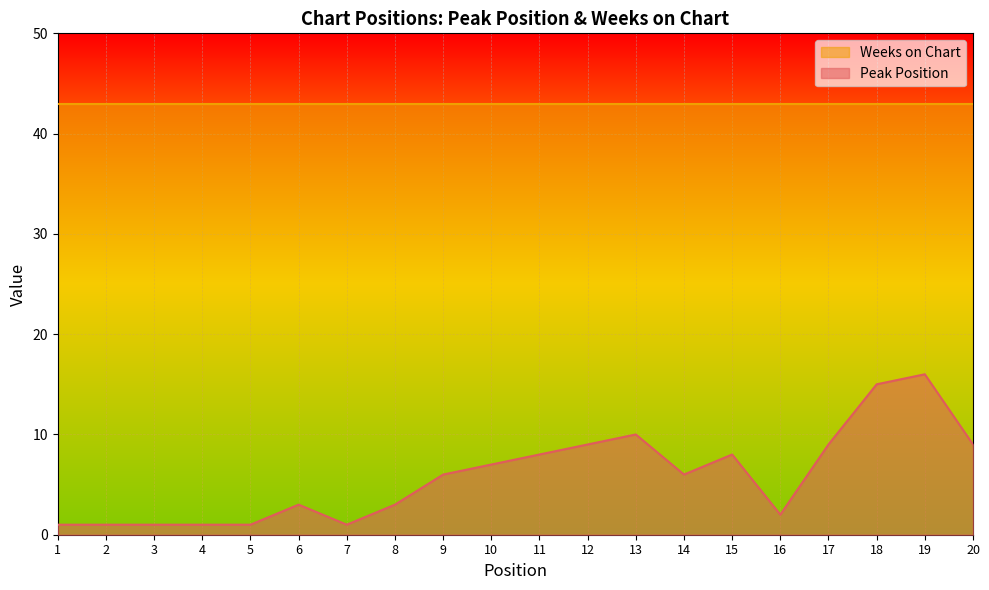

At which category does the chart reach its peak across all series?

19